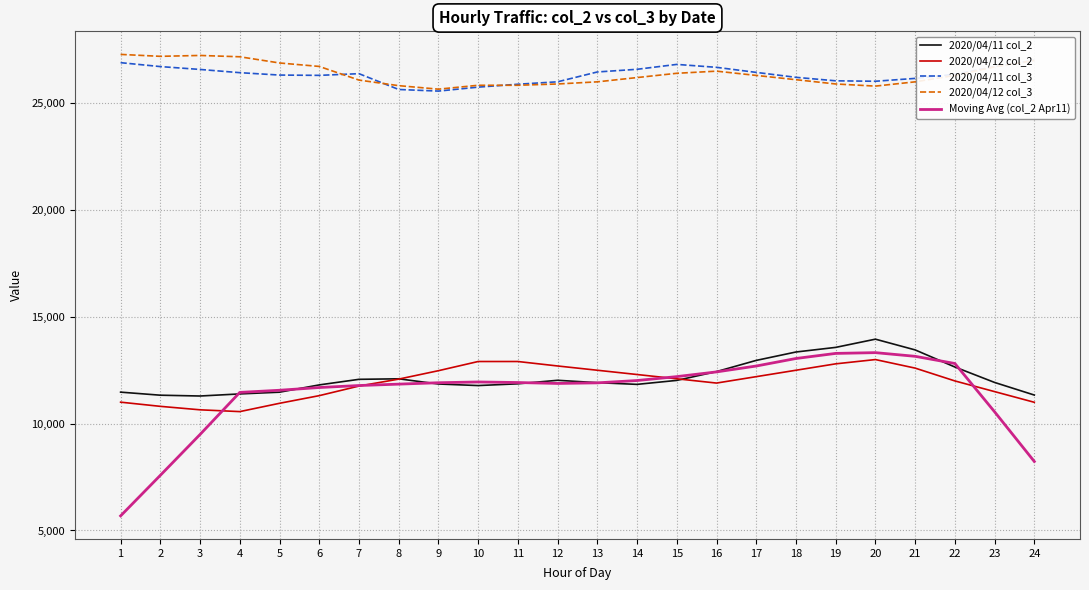

The value of Moving Avg (col_2 Apr11) at 16 is 12422.3. True or false?

True